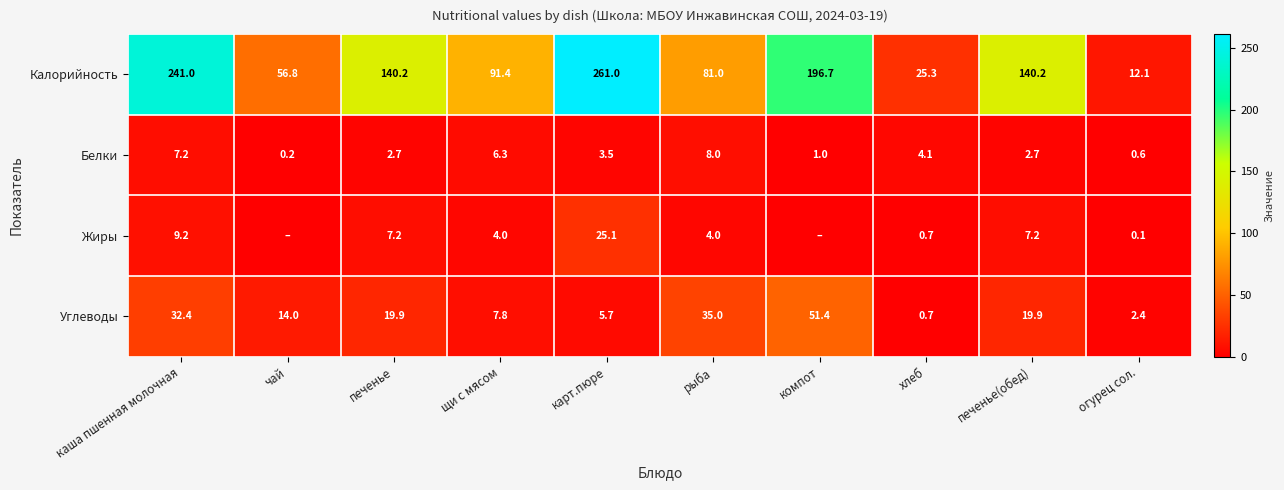

The value of Калорийность at печенье is 35.6. True or false?

False